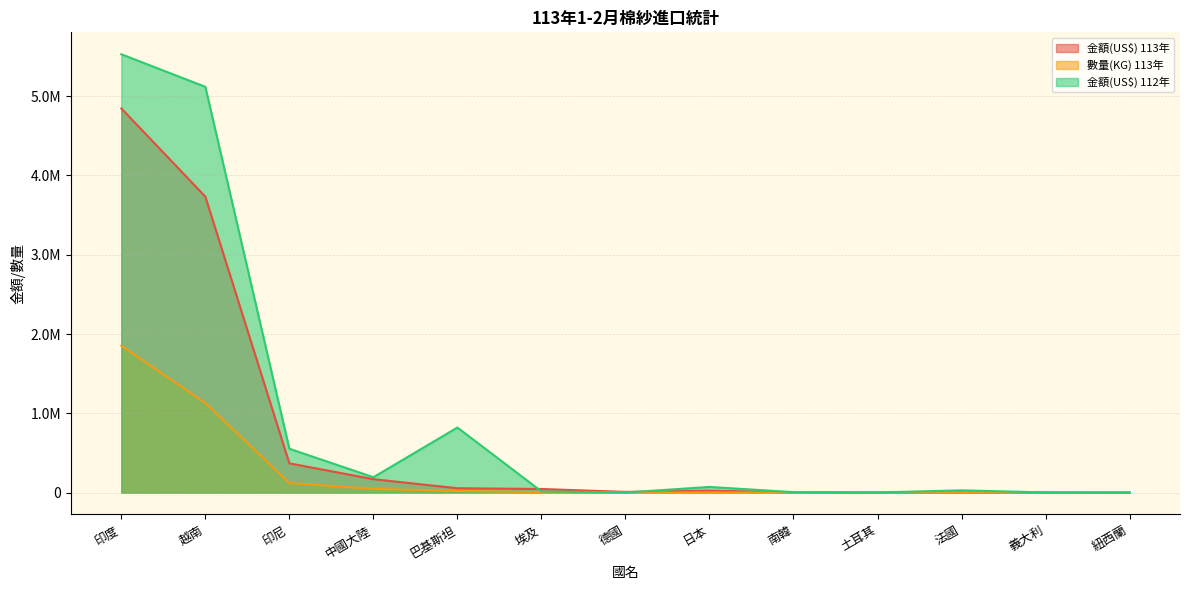

How many data points does each series have?

13